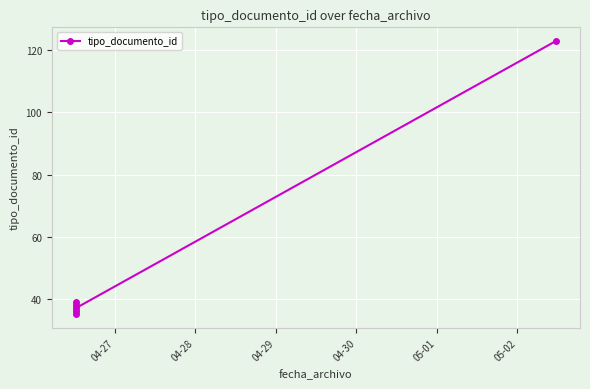

What is the label of the 1st point from the right?

05-02